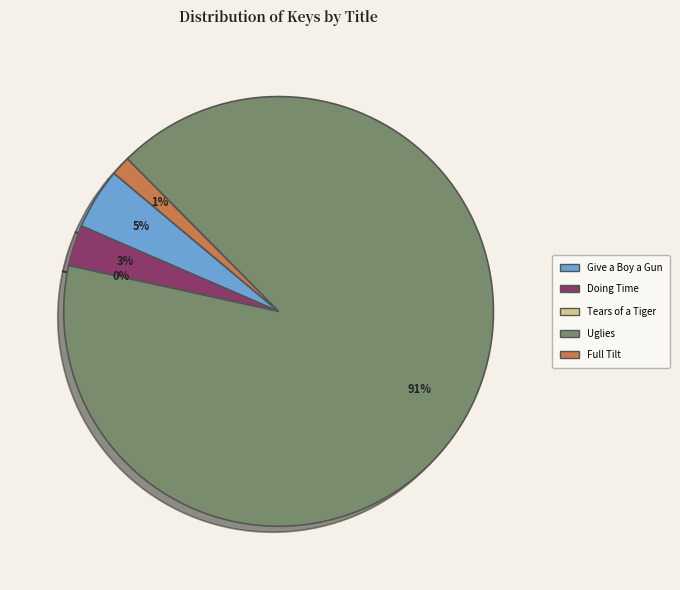

To the nearest percent, what is the combined percentage of Uglies and Doing Time?

94%